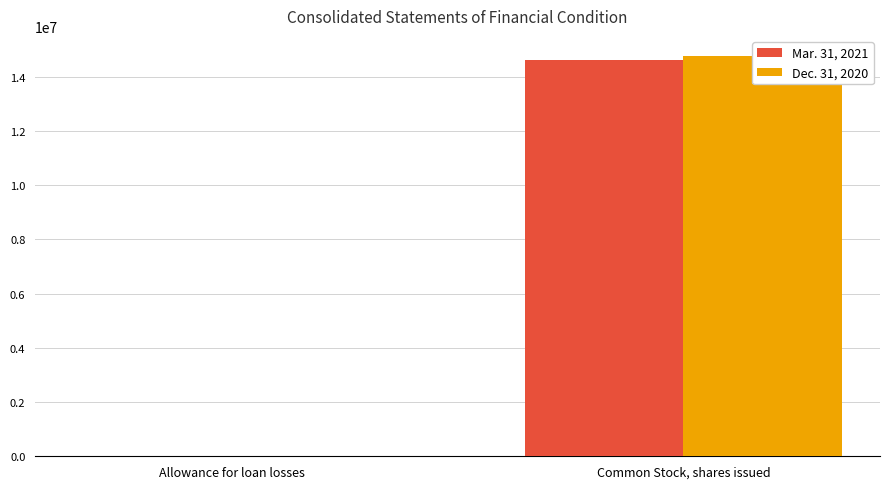

Are the bars grouped side by side (vs. stacked)?

Yes